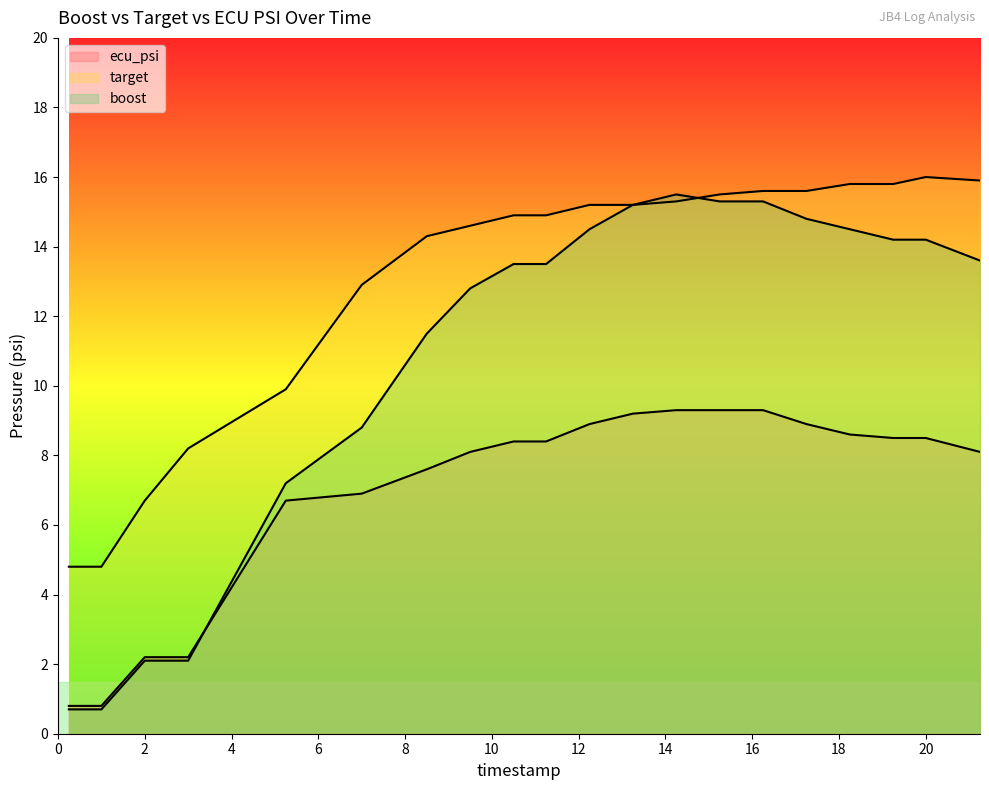

What is the maximum value shown in the chart?

16.0